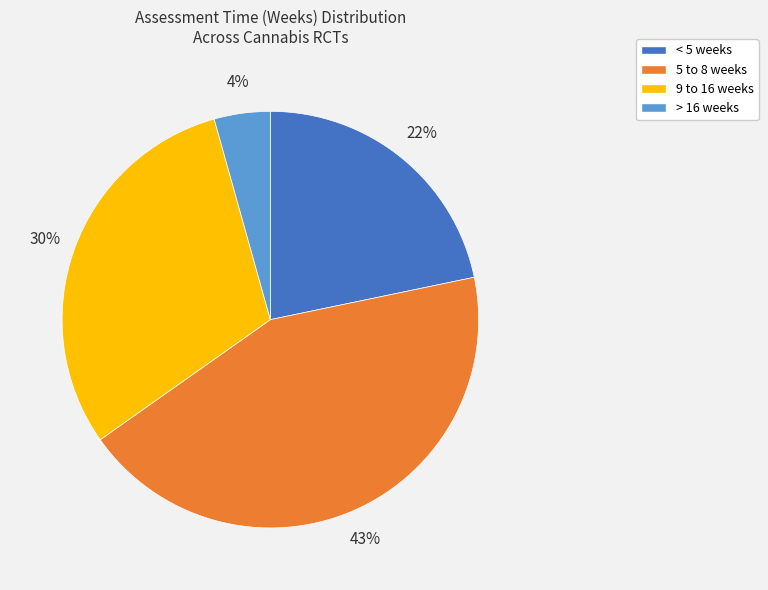

To the nearest percent, what is the average slice percentage?

25%